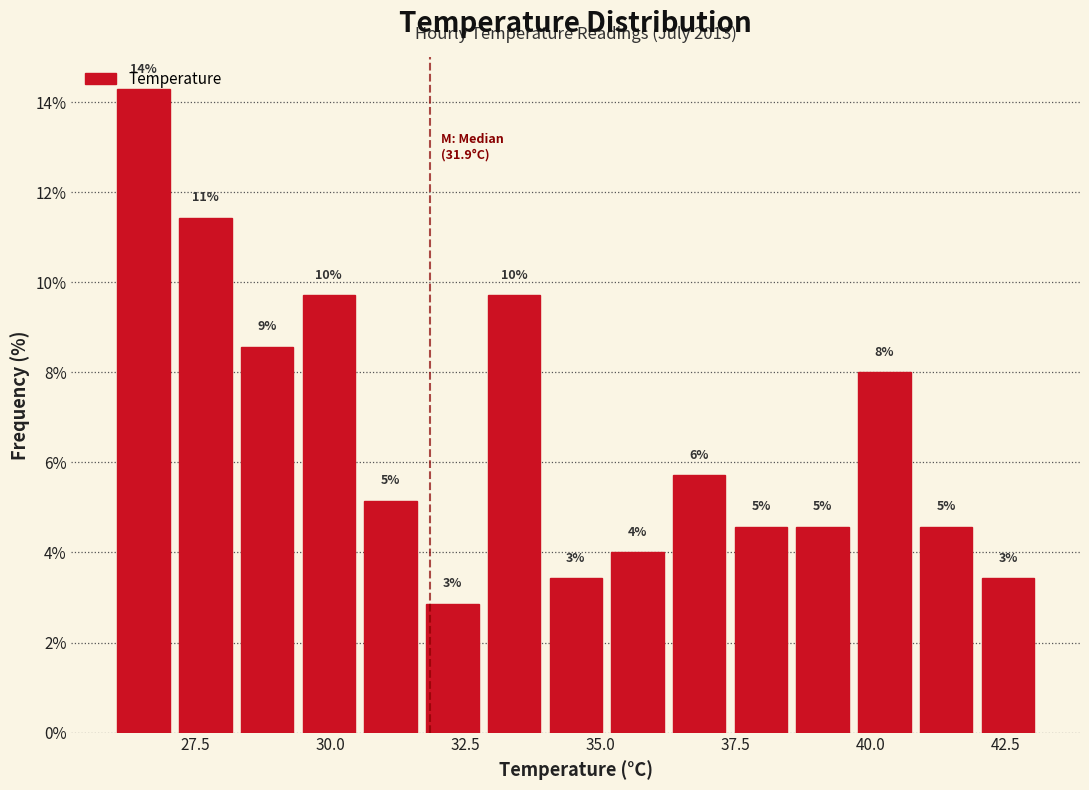

Read against the x-axis, roughly where is the centre of the tallest bar?

26.5